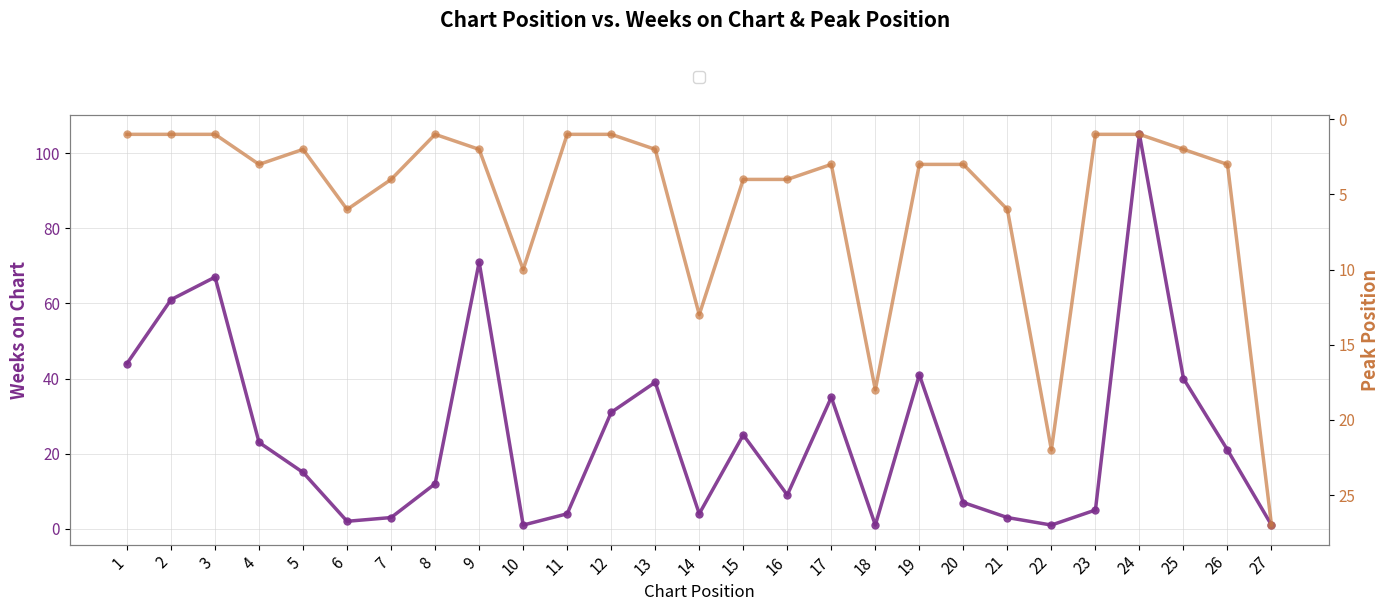

Which category has the highest value in the Weeks on Chart series?

24